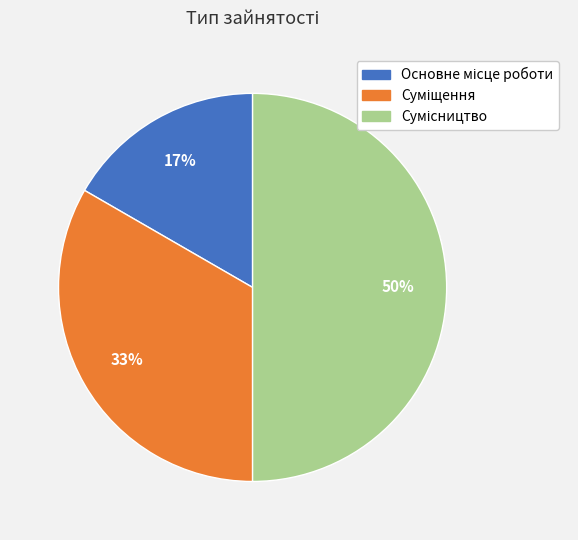

To the nearest percent, what is the average slice percentage?

33%